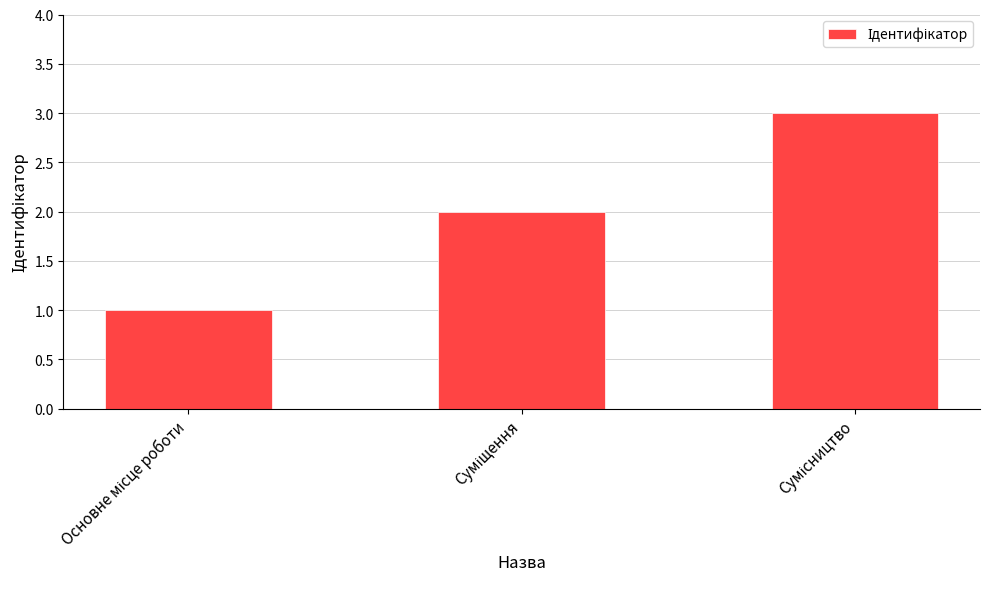

What is the sum of all values?

6